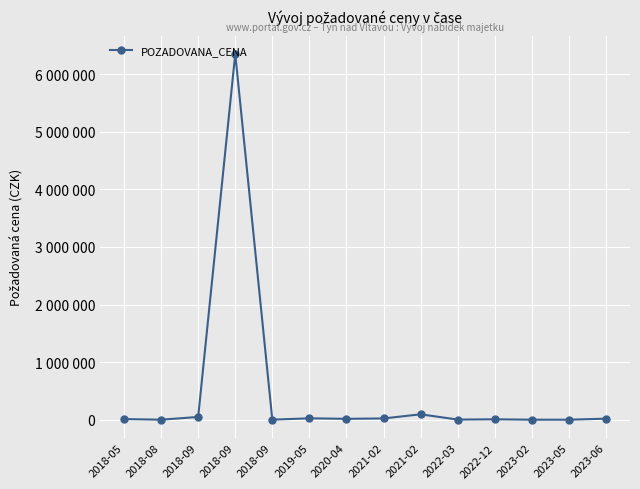

Is this an area chart (filled region under the line)?

No